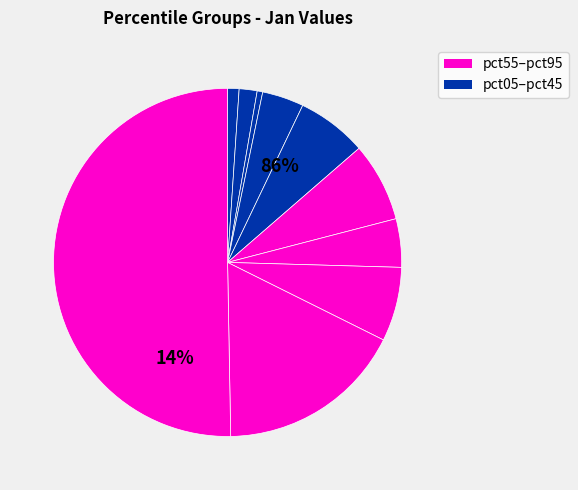

What is the change in value from pct45 to pct95?

+0.2